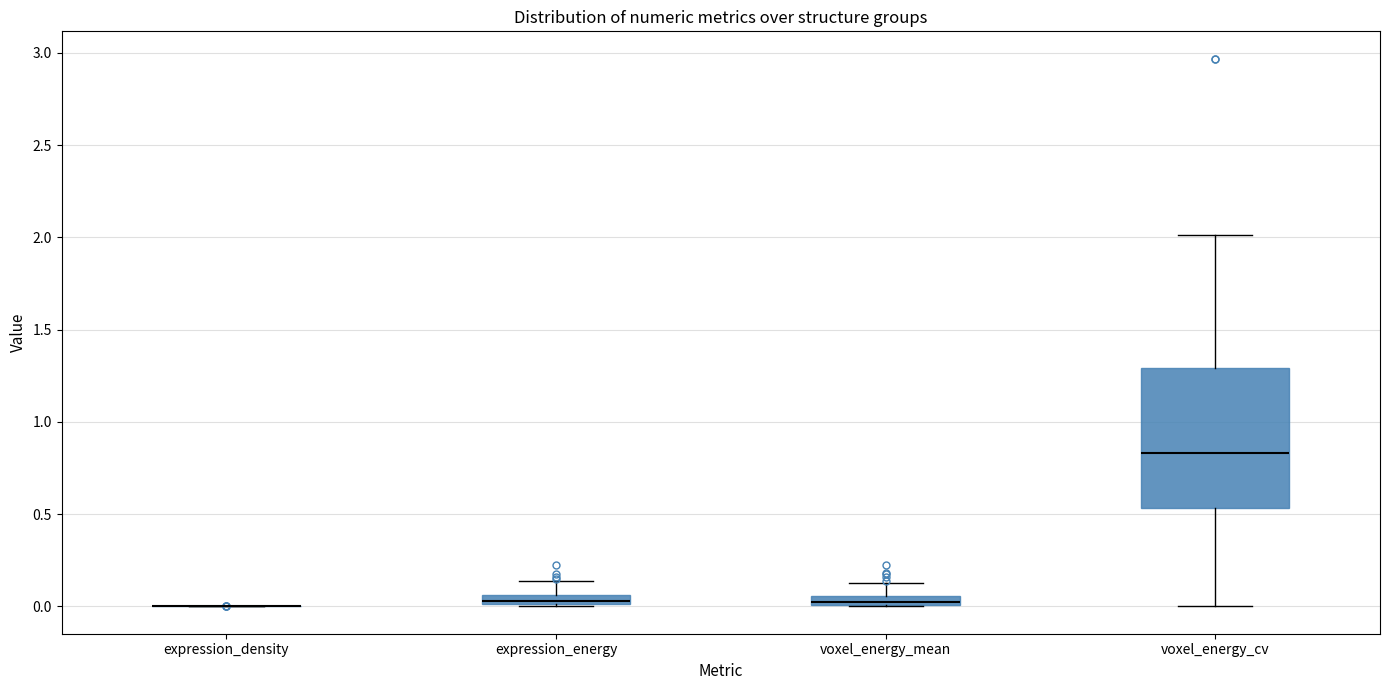

Which box is the tallest, from its lower edge to its upper edge?

voxel_energy_cv